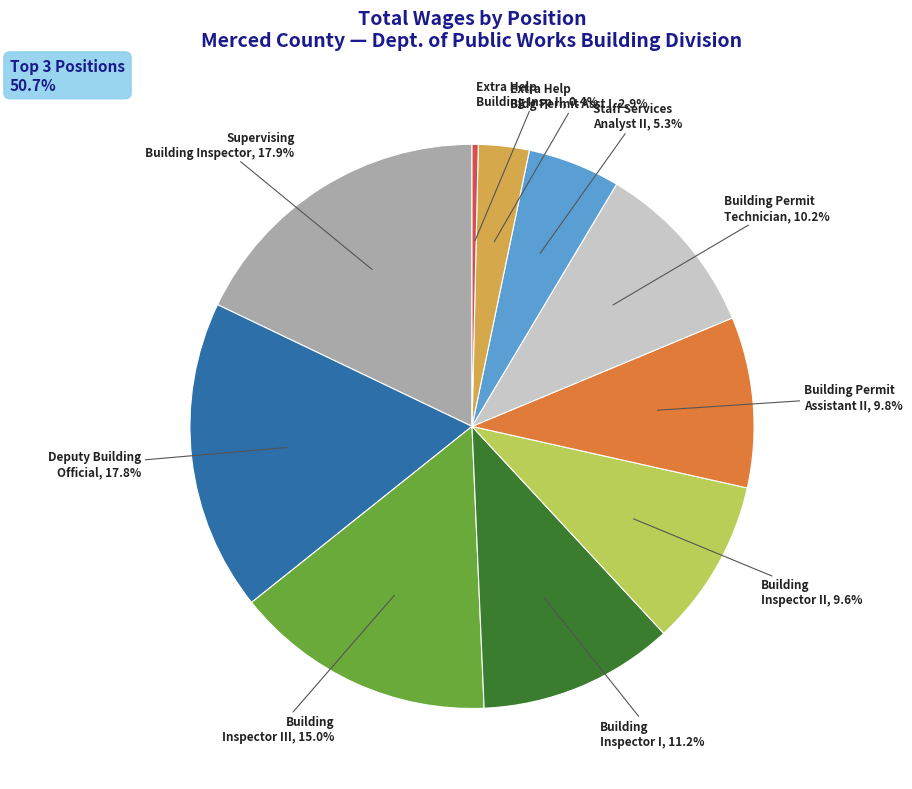

Does any single category account for the majority?

No